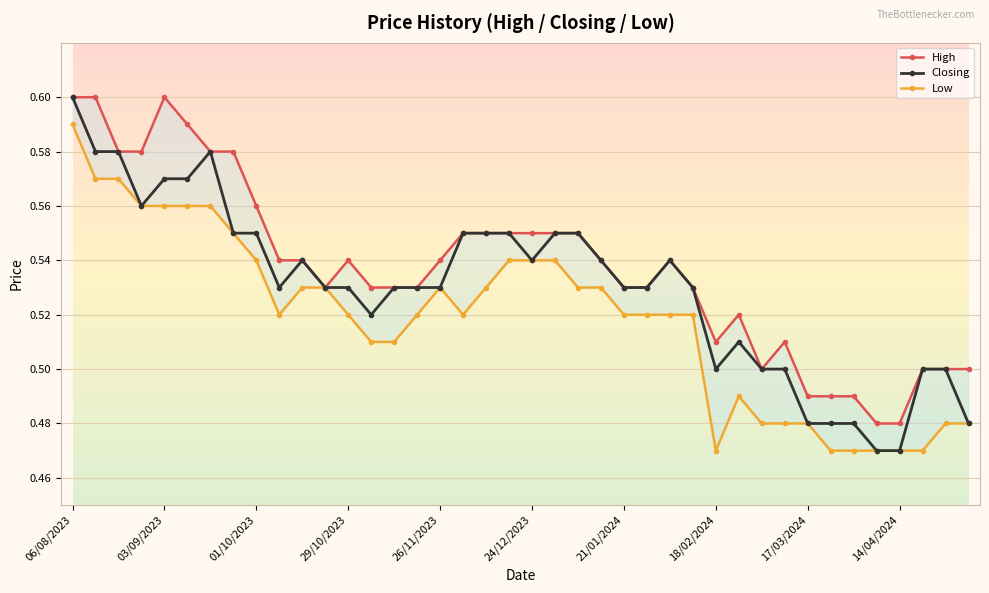

Reading right to left, what are all the values shown in this chart?

High: 0.5	0.5	0.5	0.5	0.5	0.5	0.5	0.5	0.5	0.5	0.5	0.5	0.5	0.5	0.5	0.5	0.5	0.6	0.6	0.6	0.6	0.6	0.6	0.5	0.5	0.5	0.5	0.5	0.5	0.5	0.5	0.6	0.6	0.6	0.6	0.6	0.6	0.6	0.6	0.6
Closing: 0.5	0.5	0.5	0.5	0.5	0.5	0.5	0.5	0.5	0.5	0.5	0.5	0.5	0.5	0.5	0.5	0.5	0.6	0.6	0.5	0.6	0.6	0.6	0.5	0.5	0.5	0.5	0.5	0.5	0.5	0.5	0.6	0.6	0.6	0.6	0.6	0.6	0.6	0.6	0.6
Low: 0.5	0.5	0.5	0.5	0.5	0.5	0.5	0.5	0.5	0.5	0.5	0.5	0.5	0.5	0.5	0.5	0.5	0.5	0.5	0.5	0.5	0.5	0.5	0.5	0.5	0.5	0.5	0.5	0.5	0.5	0.5	0.5	0.6	0.6	0.6	0.6	0.6	0.6	0.6	0.6